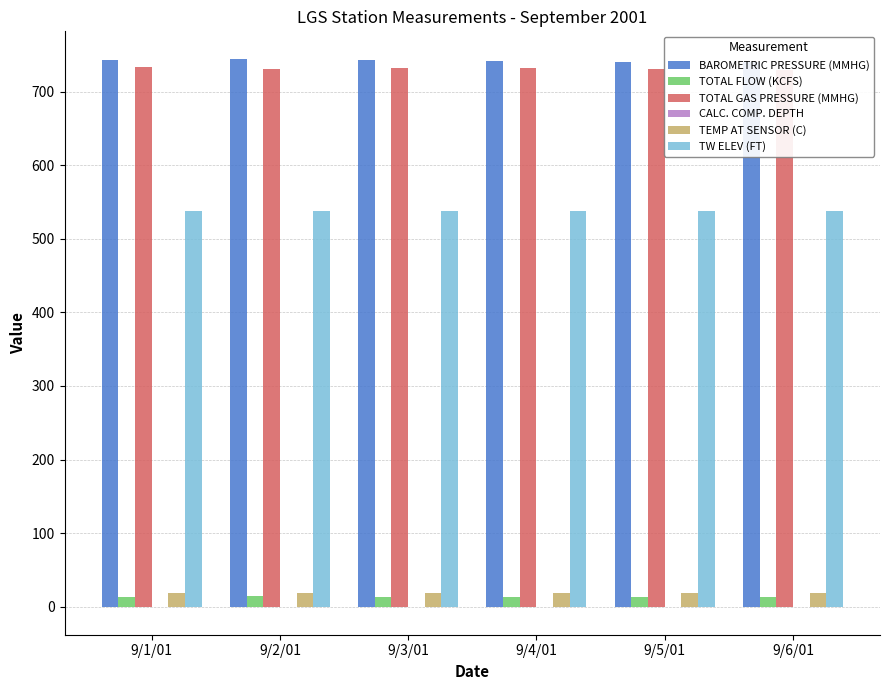

Reading right to left, list all the values displayed in this chart.

BAROMETRIC PRESSURE (MMHG): 739.8	740.5	741.8	743.2	744.5	742.3
TOTAL FLOW (KCFS): 13.1	12.8	13.2	13.9	14.7	13.6
TOTAL GAS PRESSURE (MMHG): 729.8	730.5	732.0	731.5	730.0	733.0
CALC. COMP. DEPTH: -0.6	-0.5	-0.4	-0.5	-0.6	-0.4
TEMP AT SENSOR (C): 18.9	19.1	19.2	19.0	18.8	18.8
TW ELEV (FT): 537.2	537.5	537.4	537.3	537.5	537.4